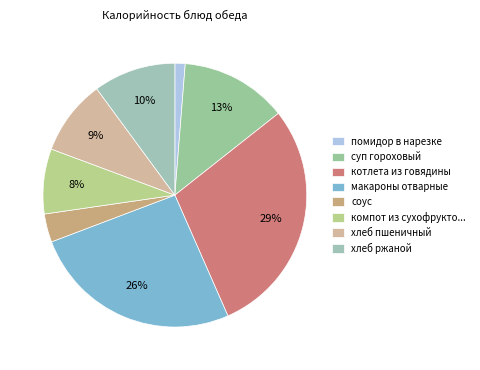

Is it true that макароны отварные is 26% of the pie?

True